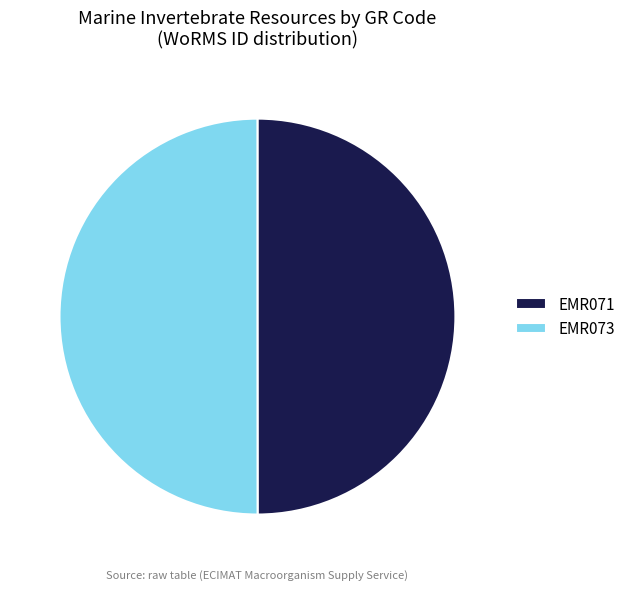

What is the ratio of the value at EMR073 to the value at EMR071?

1.0